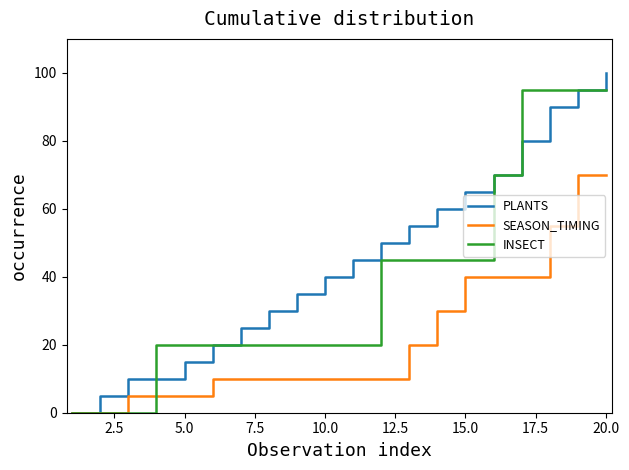

Which series has the widest spread of values?

PLANTS